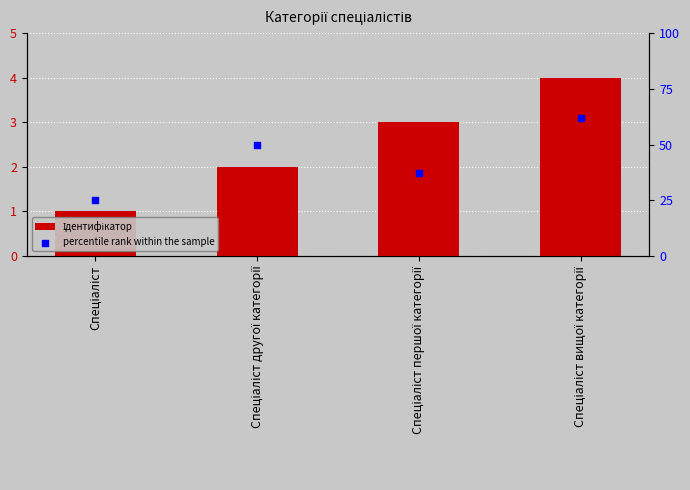

Which series has the widest spread of Y values?

percentile rank within the sample